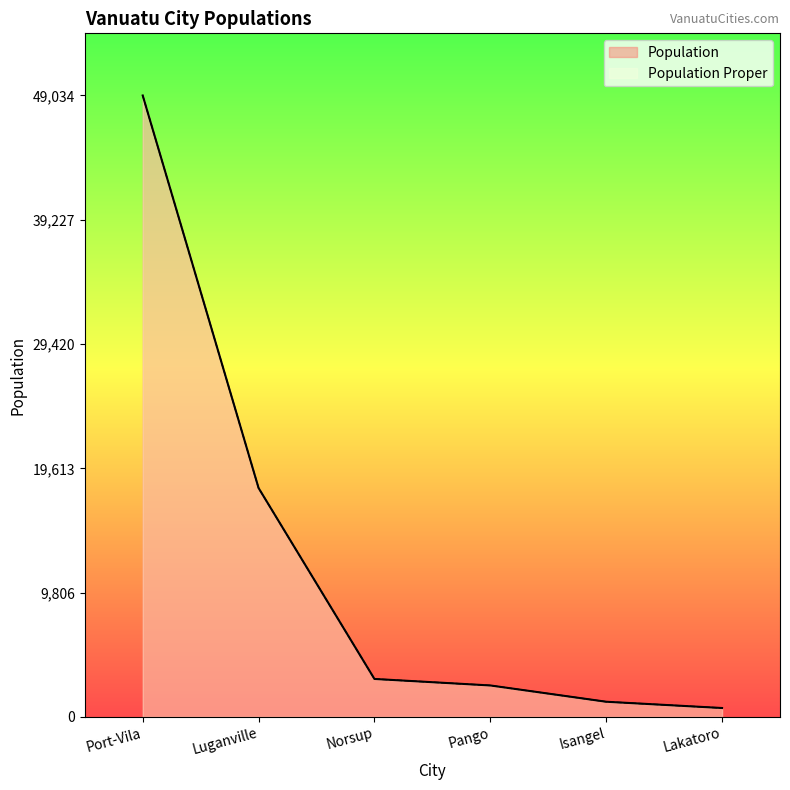

What is the label of the 2nd point from the right?

Isangel